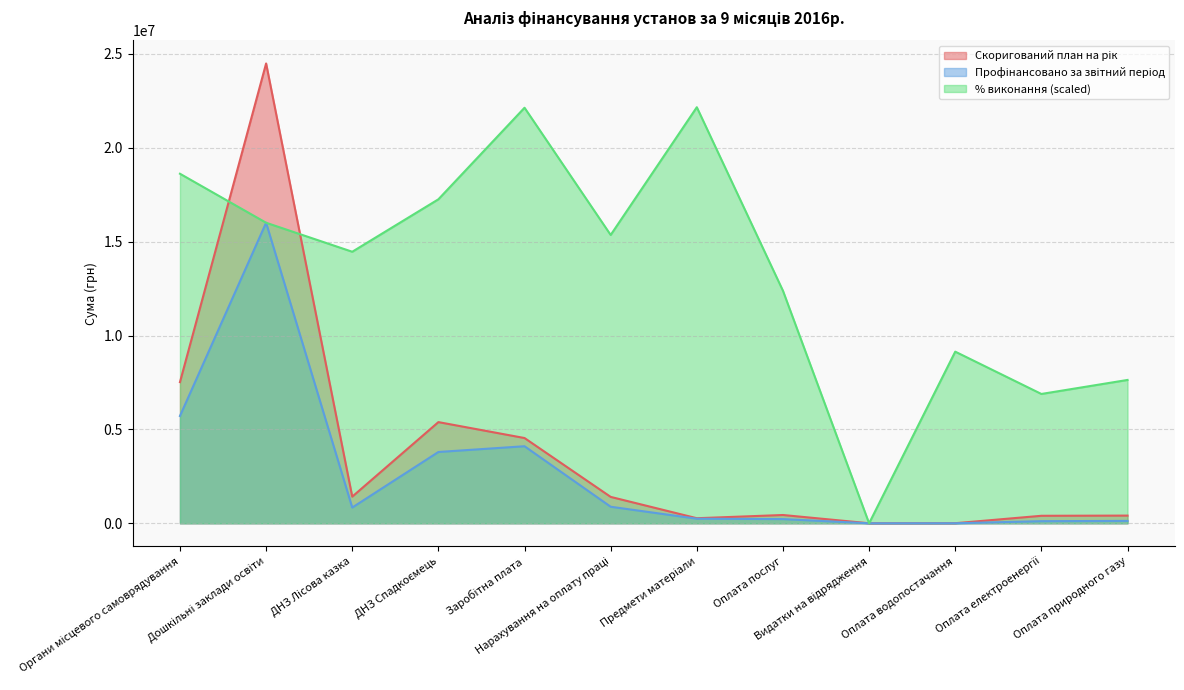

At ДНЗ Спадкоємець, list the series in order from largest to smallest.

% виконання, Скоригований план на рік, Профінансовано за звітний період